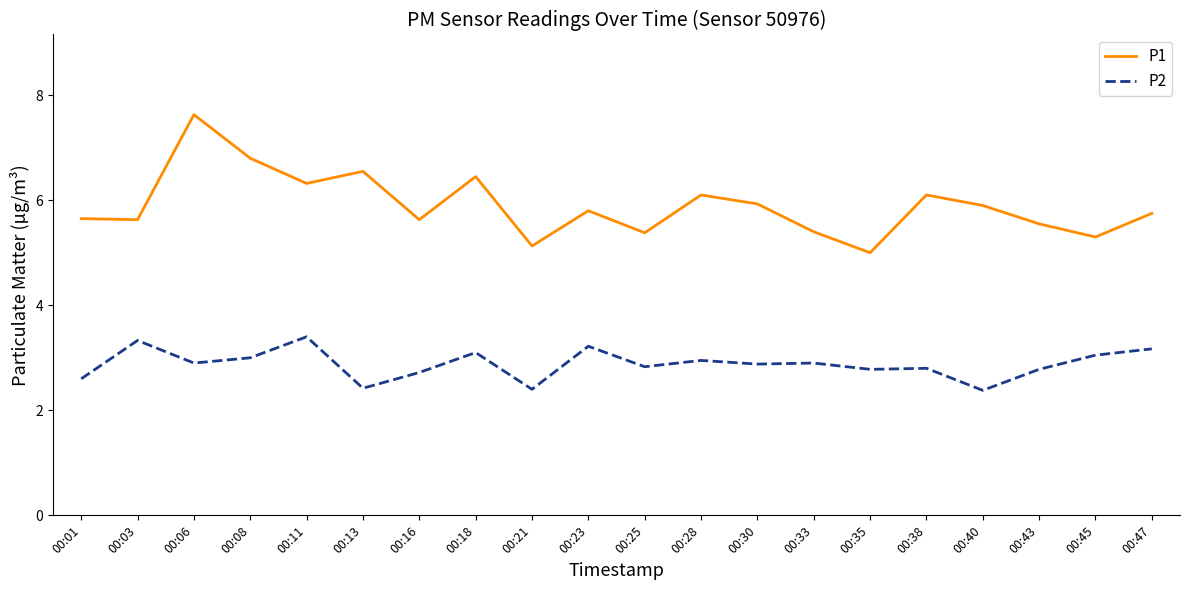

What is the difference between the highest and lowest values at 00:03?

2.3